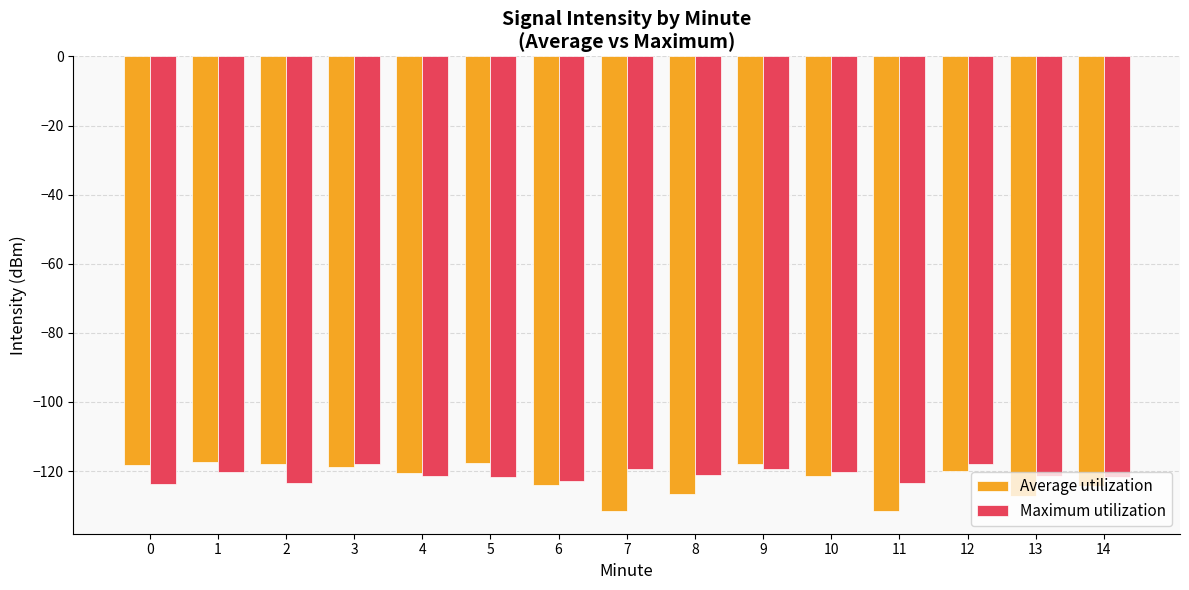

True or false: Maximum utilization has a value of -190.6 at 9.

False